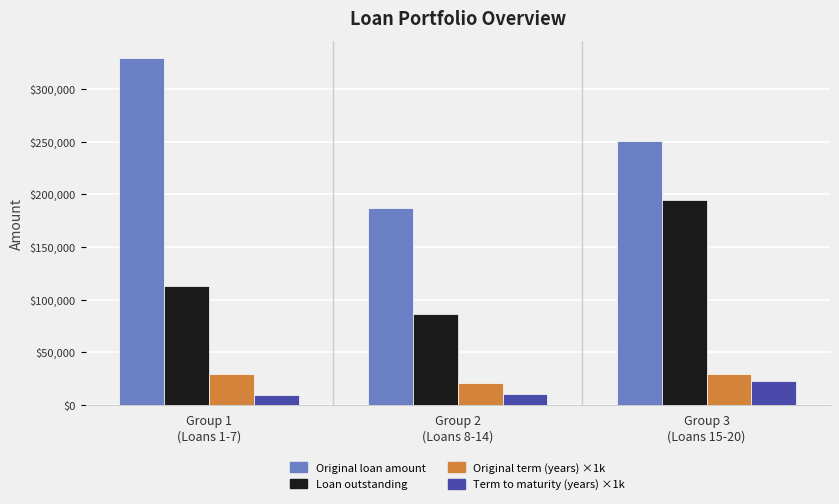

True or false: Term to maturity (years) ×1k has a value of 10310 at Group 2
(Loans 8-14).

True